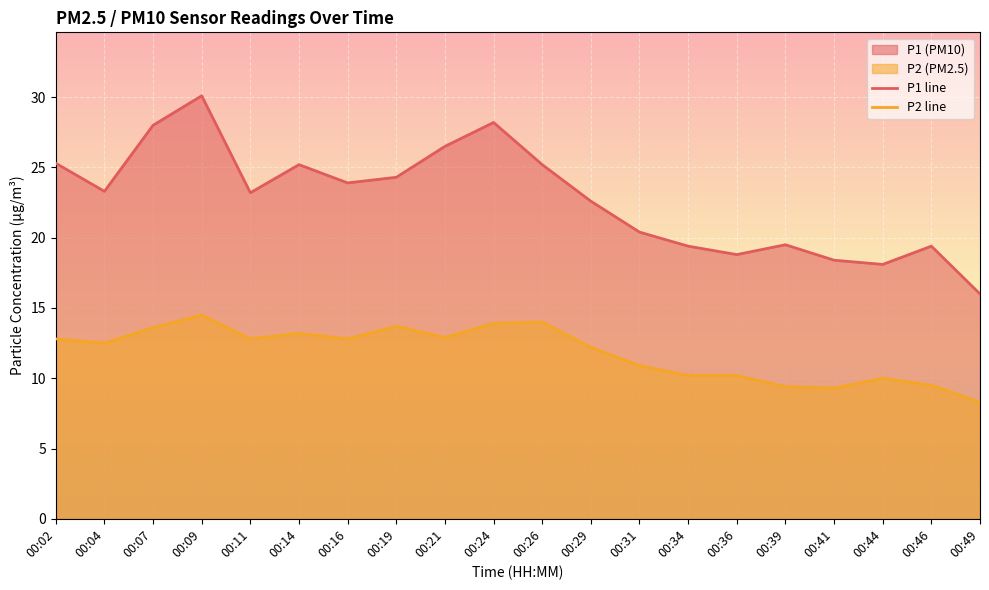

Read the P1 line value at 00:41.

18.4